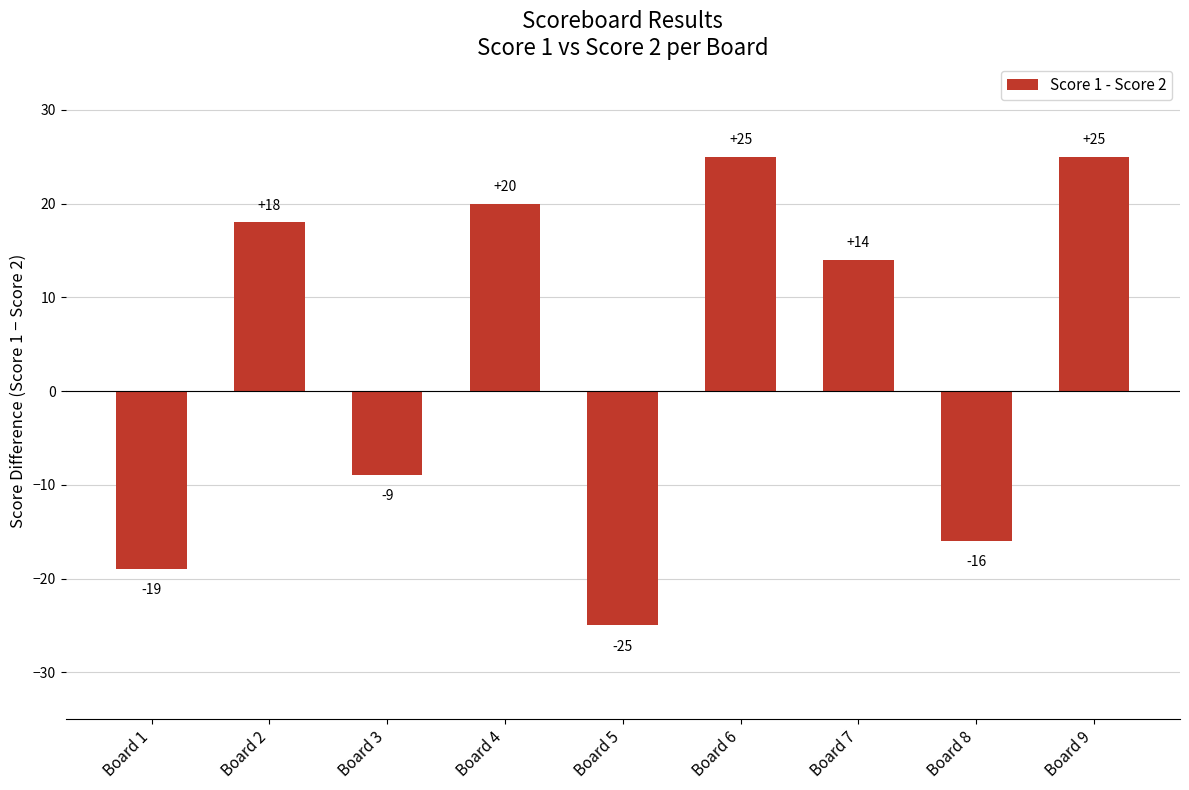

What is the difference between the maximum and minimum values?

50